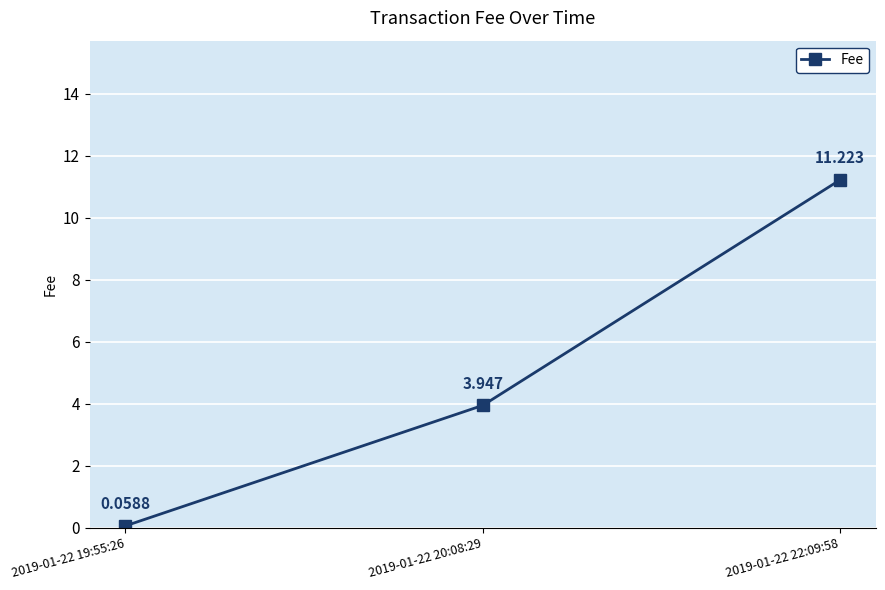

What is the label of the 2nd point from the left?

2019-01-22 20:08:29